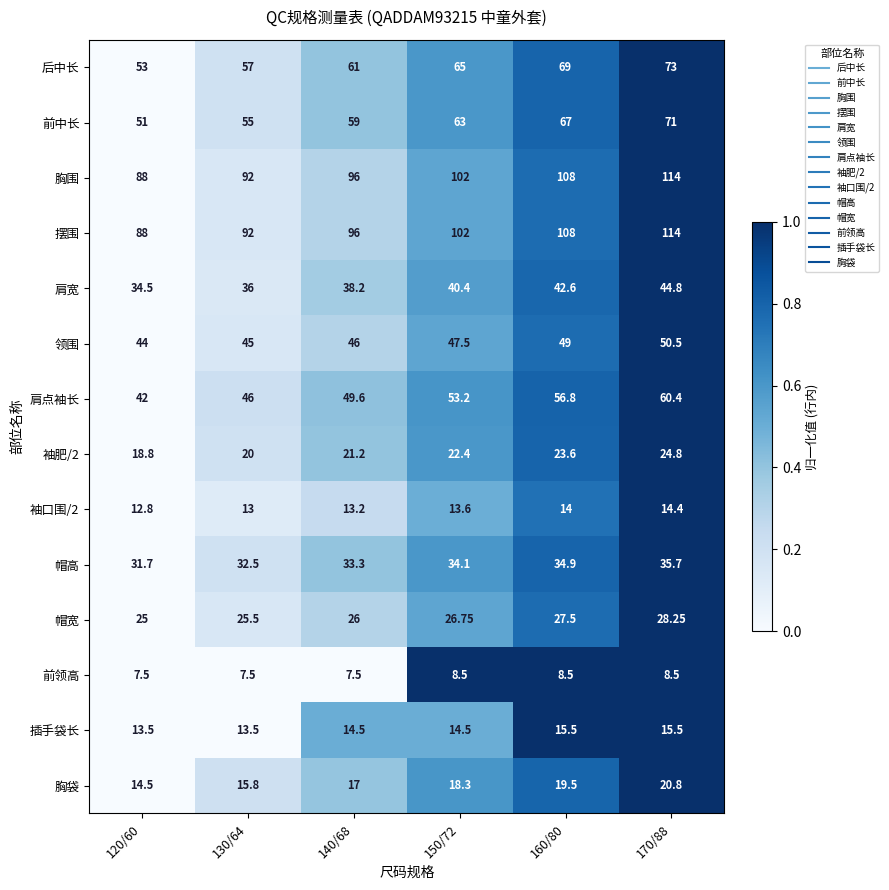

Count the number of data series in this chart.

14